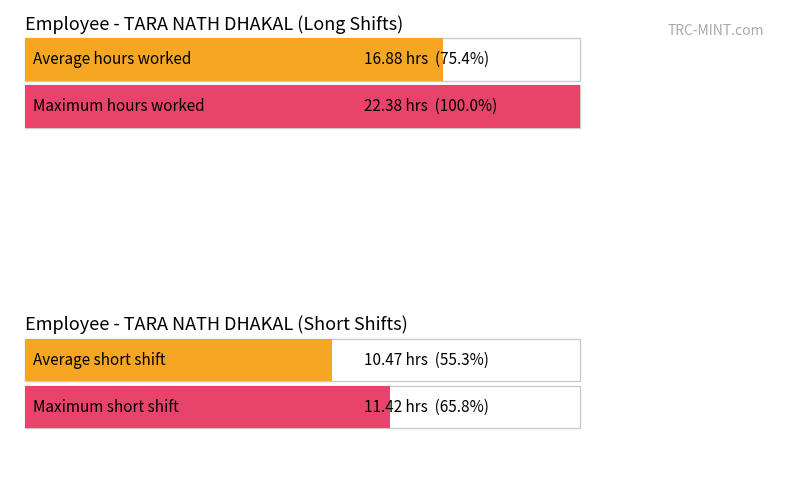

The Max utilization series shows 9.6 at 31-Sat. True or false?

False